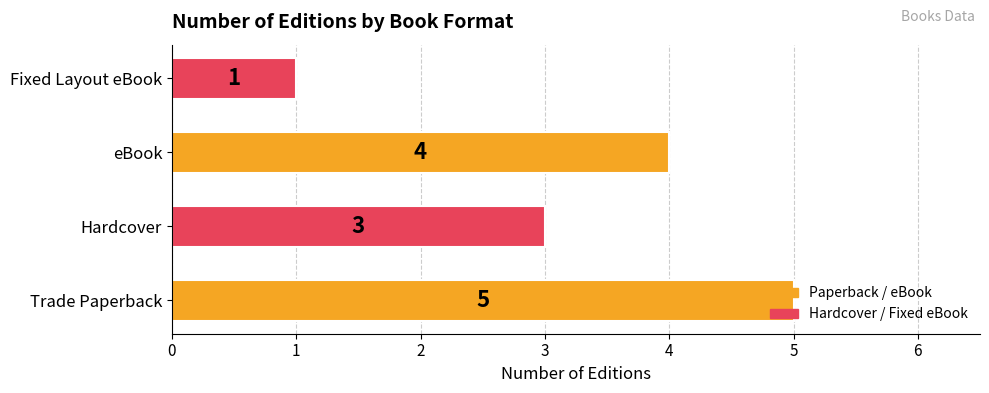

Rank the categories by value from highest to lowest.

Trade Paperback, eBook, Hardcover, Fixed Layout eBook